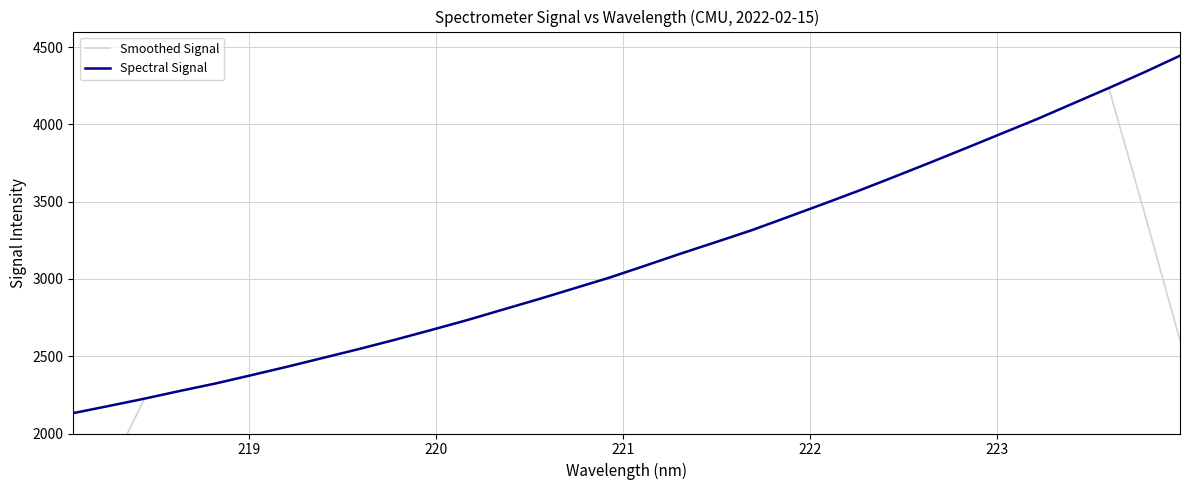

List the series in order of their peak value, lowest first.

Smoothed Signal, Spectral Signal